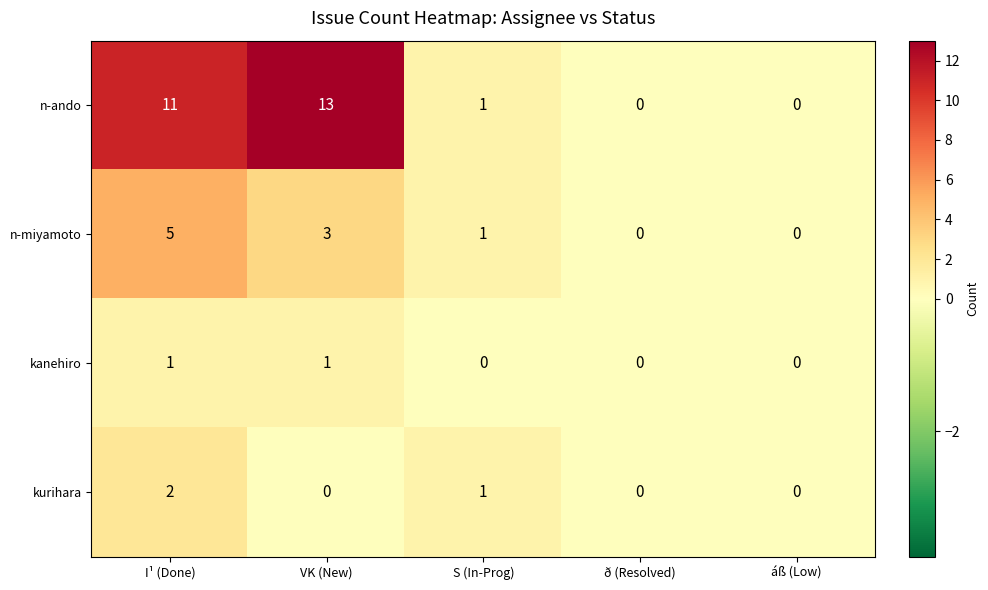

What is the difference between the n-miyamoto values at ð (Resolved) and I¹ (Done)?

5